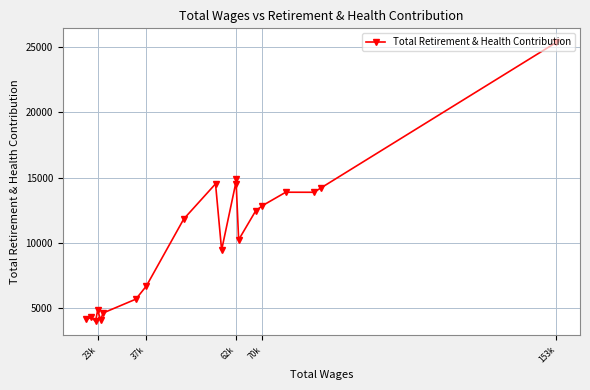

Which label corresponds to the largest value in the chart?

153k